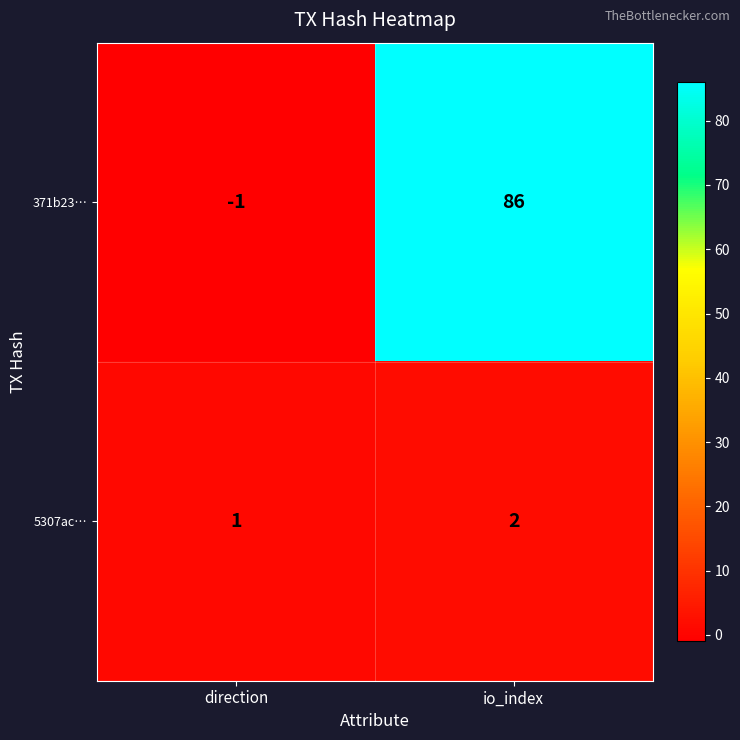

Which series has the largest total across all categories?

371b23…